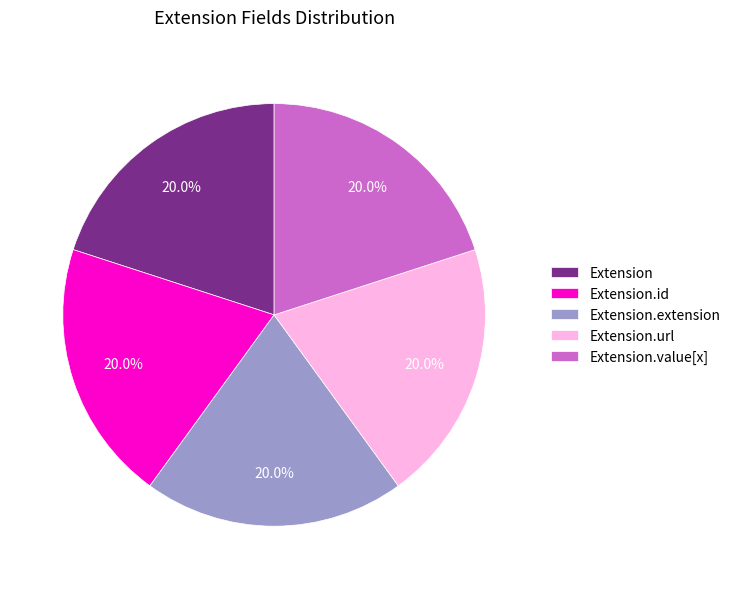

How many segments does this pie chart have?

5